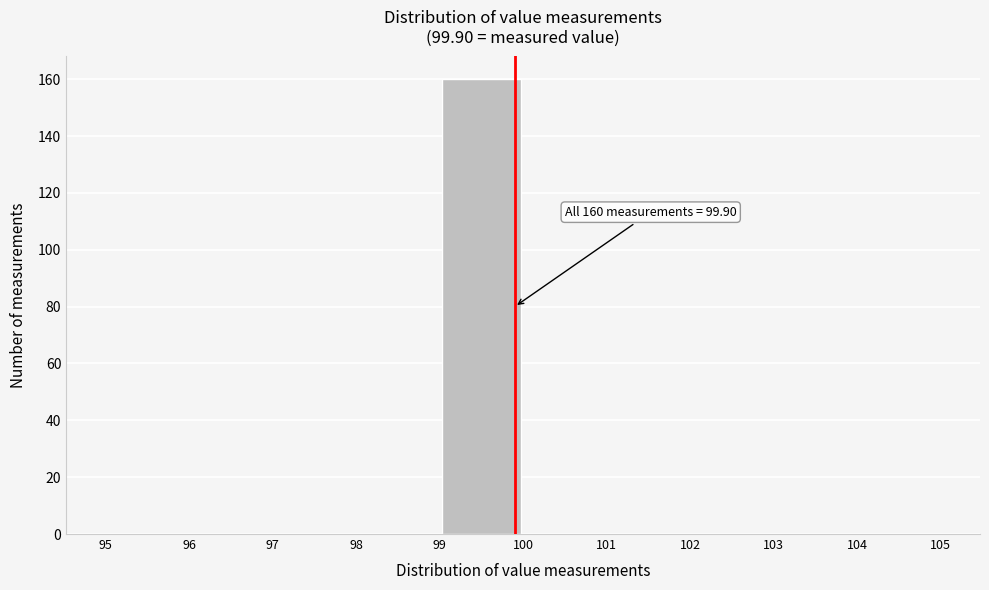

Over which range of the x-axis is the bar tallest?

99 to 100